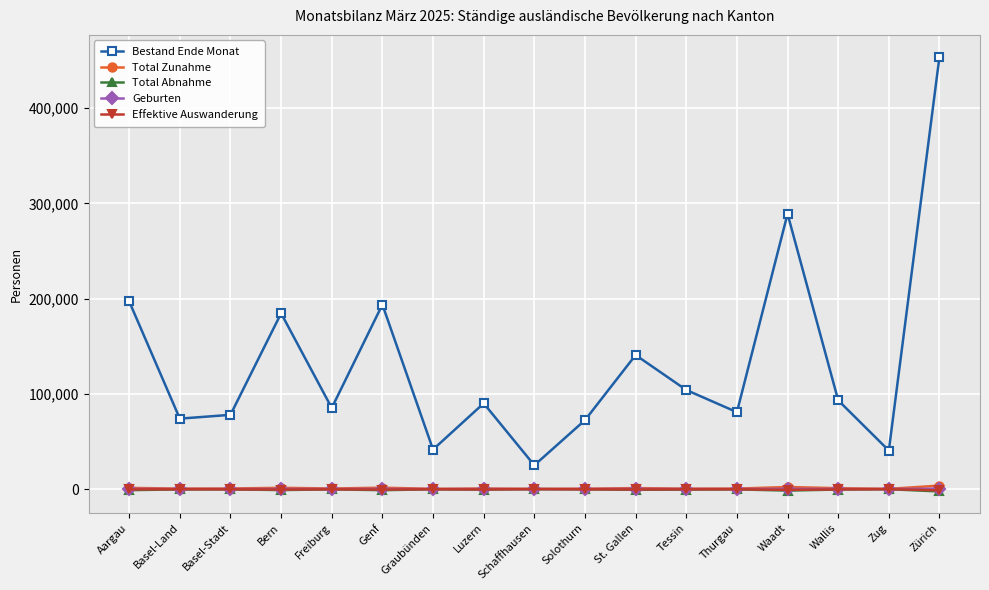

Which series has the largest range (max minus min)?

Bestand Ende Monat